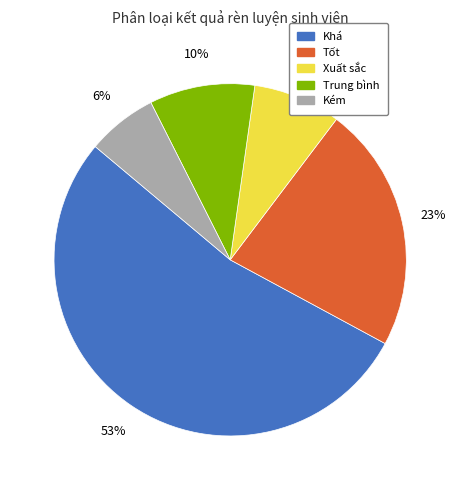

To the nearest percent, what is the average slice percentage?

20%